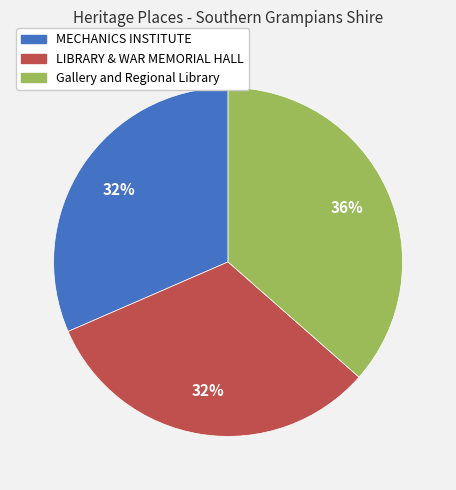

Is there any slice that represents more than half of the pie?

No